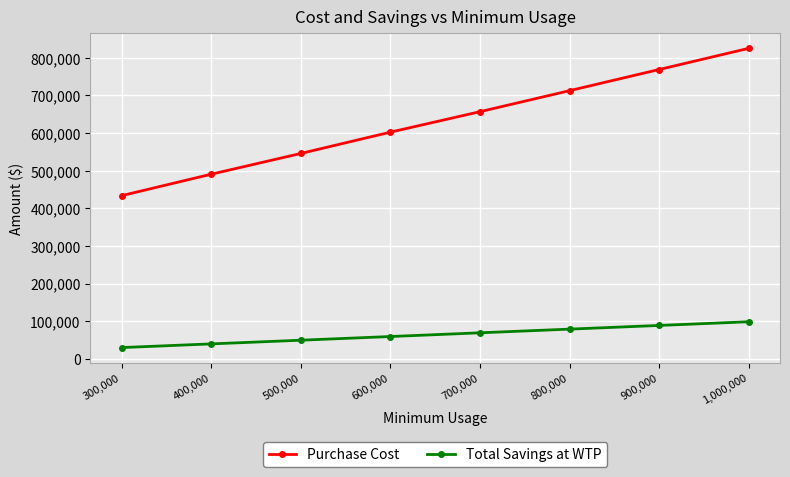

Does the chart have visible grid lines?

Yes